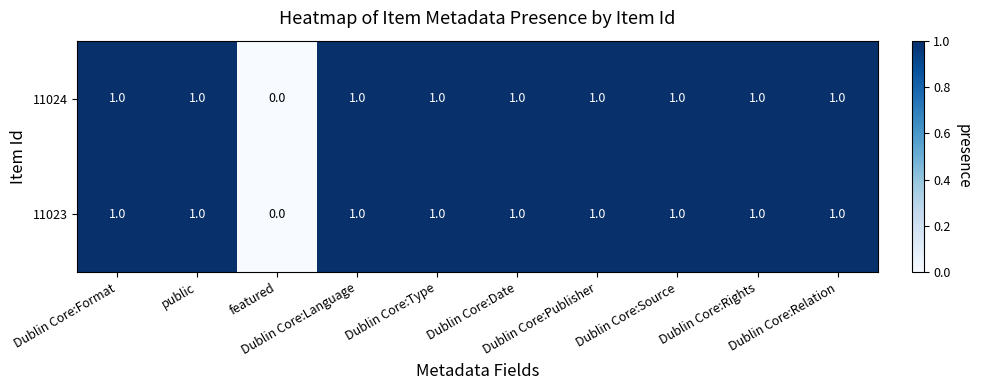

What is the sum of all 11023 values?

9